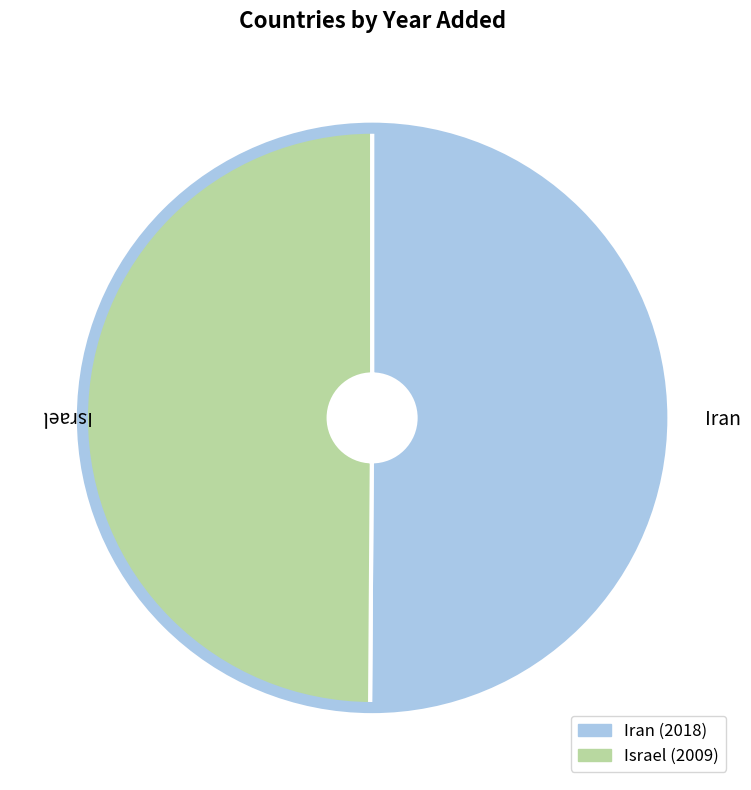

Is it true that Iran is 64% of the pie?

False